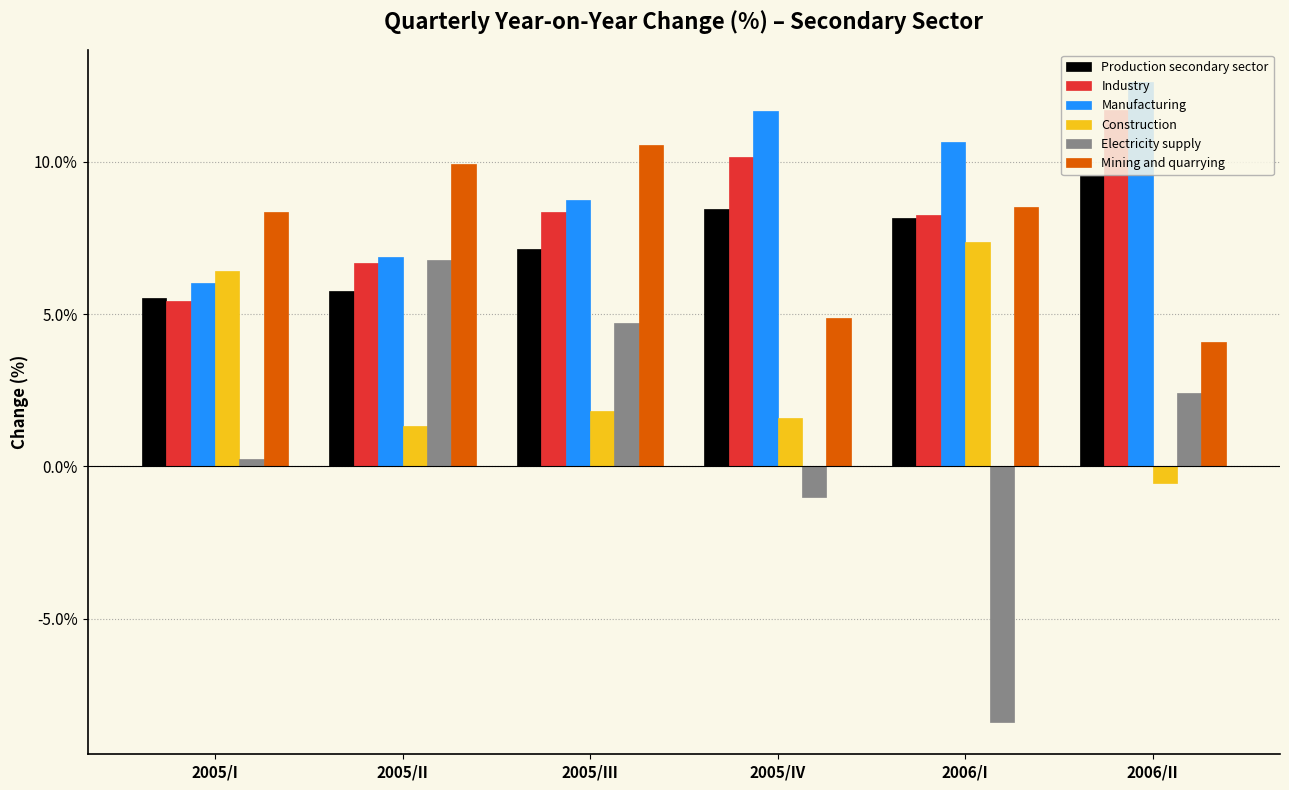

What are all the series names shown in the legend?

Production secondary sector, Industry, Manufacturing, Construction, Electricity supply, Mining and quarrying